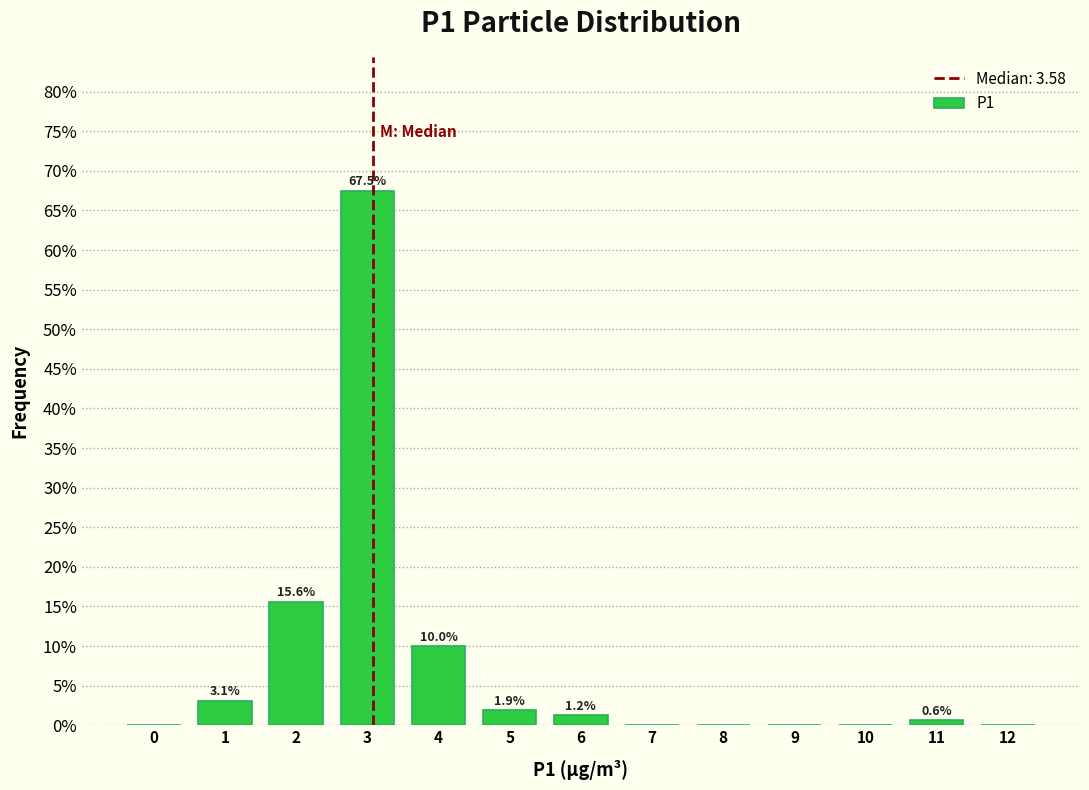

What is the greatest value displayed?

67.5